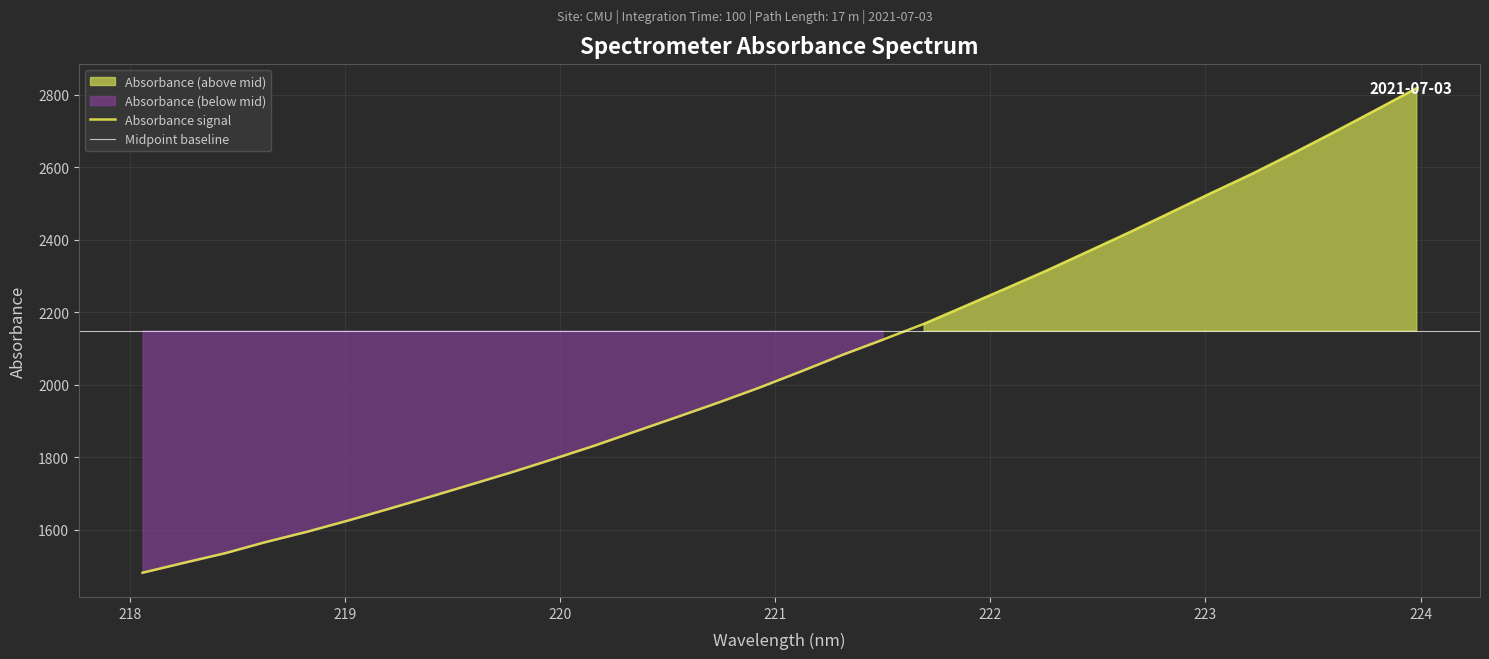

What is the highest value of the Absorbance signal series?

2817.7